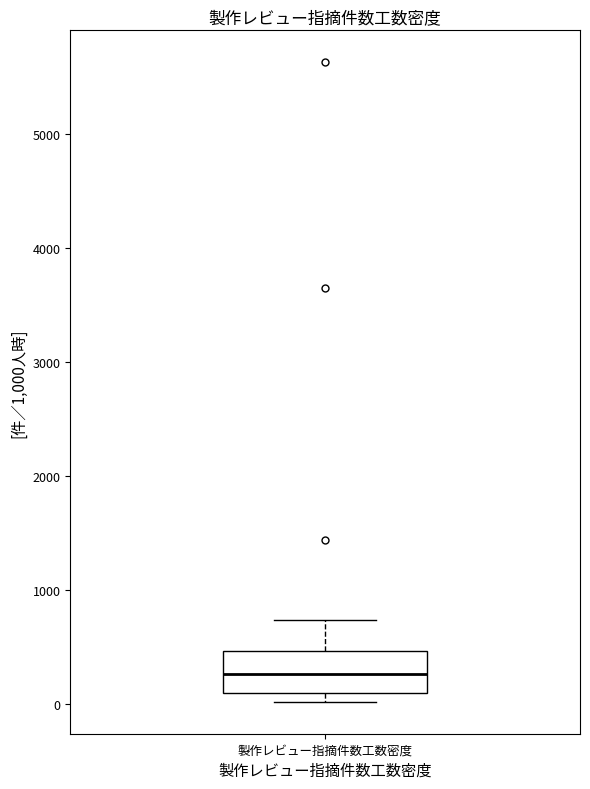

Transcribe this box plot: give where the median line is, the range the box spans, and where the two whiskers end, as read against the y-axis. The values are not printed on the chart, so give them approximately, as read against the axis.

median 300, box 100 to 500, whiskers 0 to 700